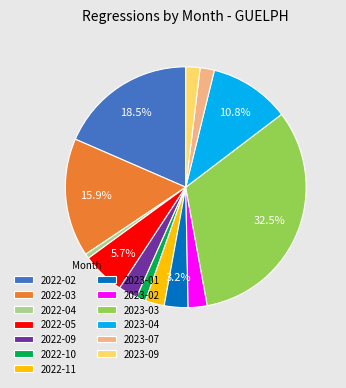

True or false: 2023-04 accounts for 11% of the total.

True